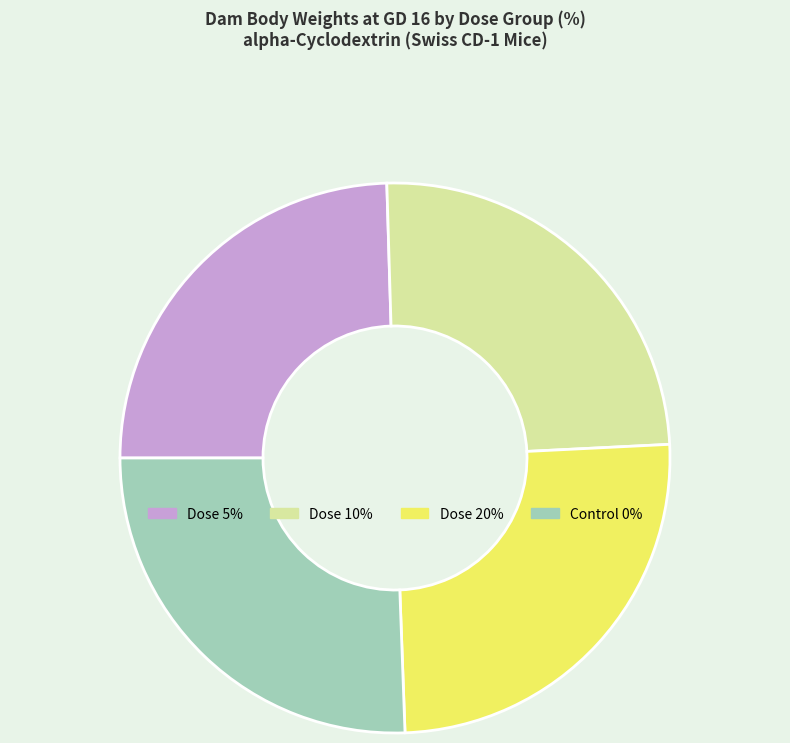

True or false: Dose 10% accounts for 36% of the total.

False